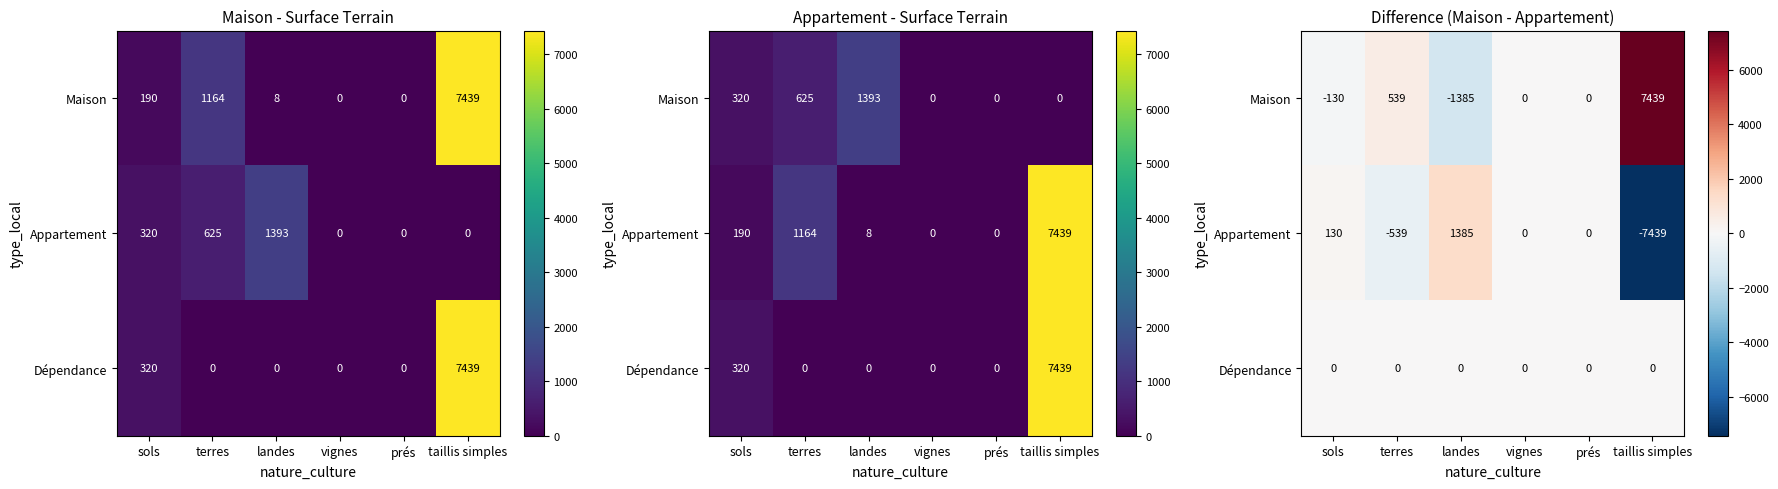

List the series in order of their overall mean, highest first.

Maison, Dépendance, Appartement